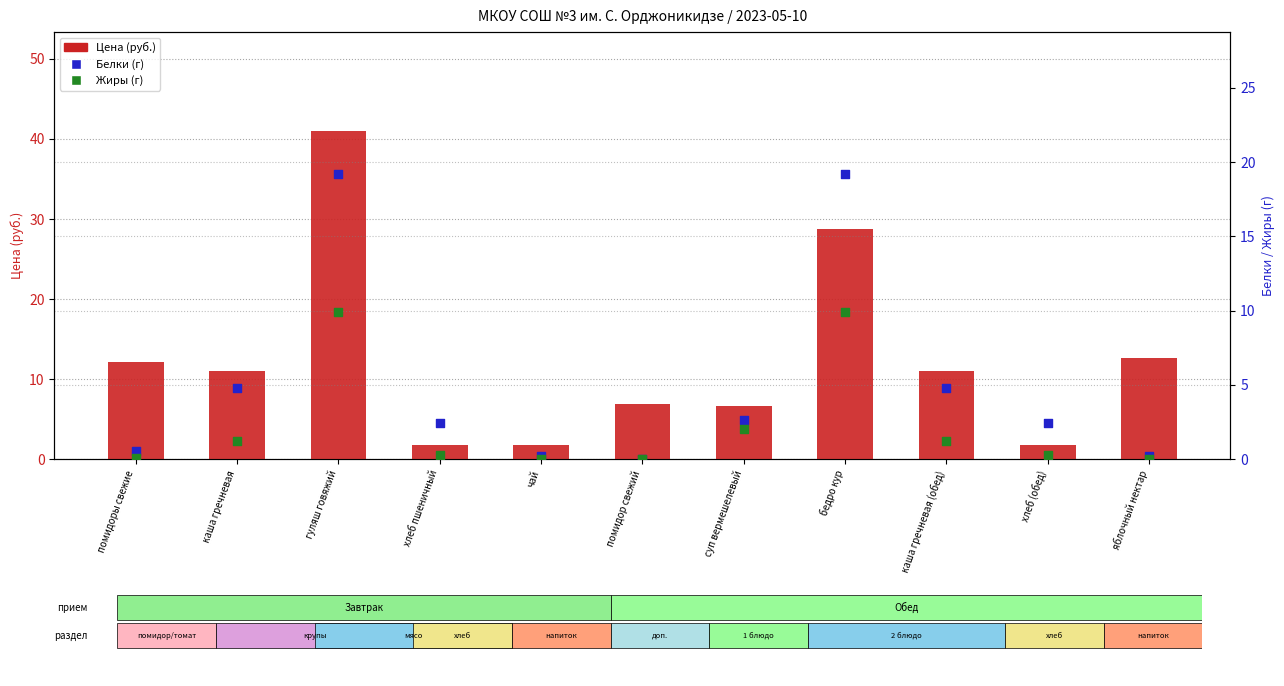

Which series reaches the minimum Y coordinate?

Белки (г)